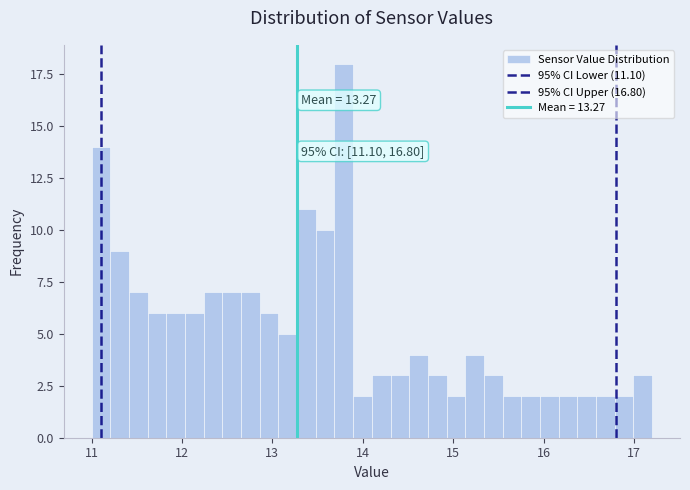

Around what value on the x-axis is the tallest bar? Give the approximate position of its centre, as read against the axis.

13.8